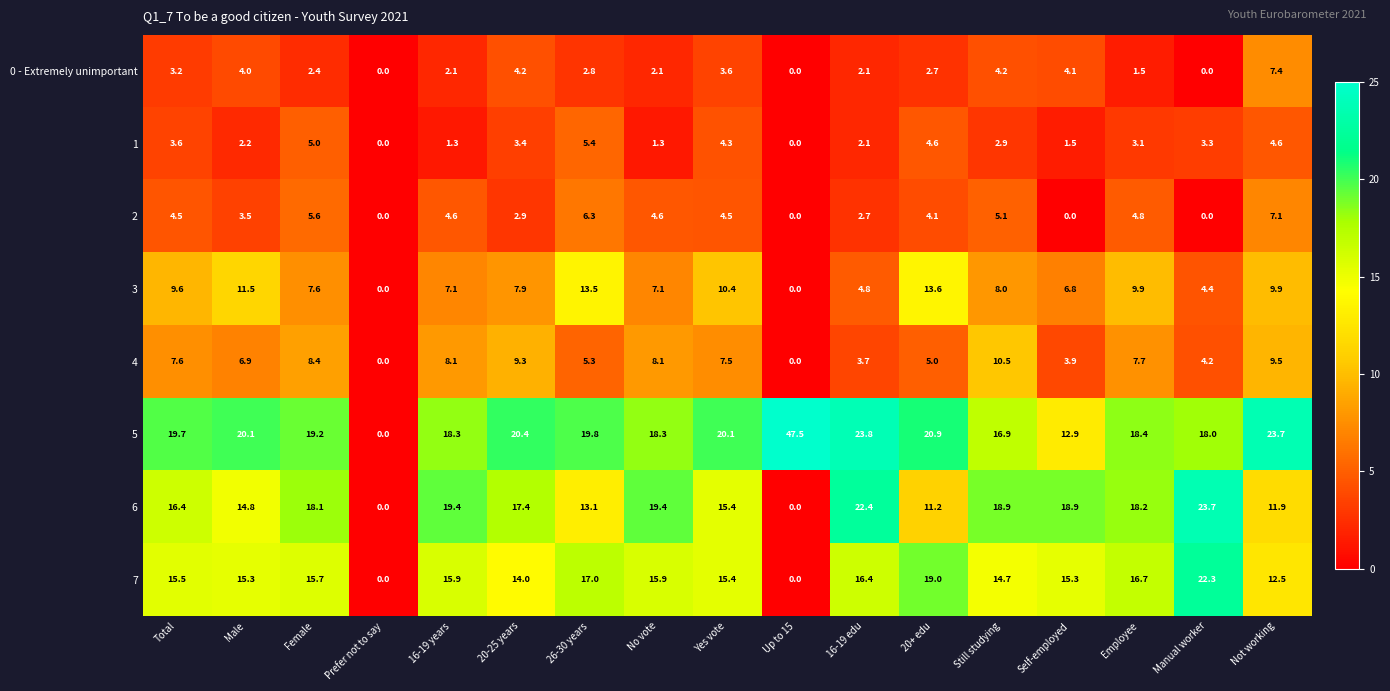

Which series has the widest spread of values?

5